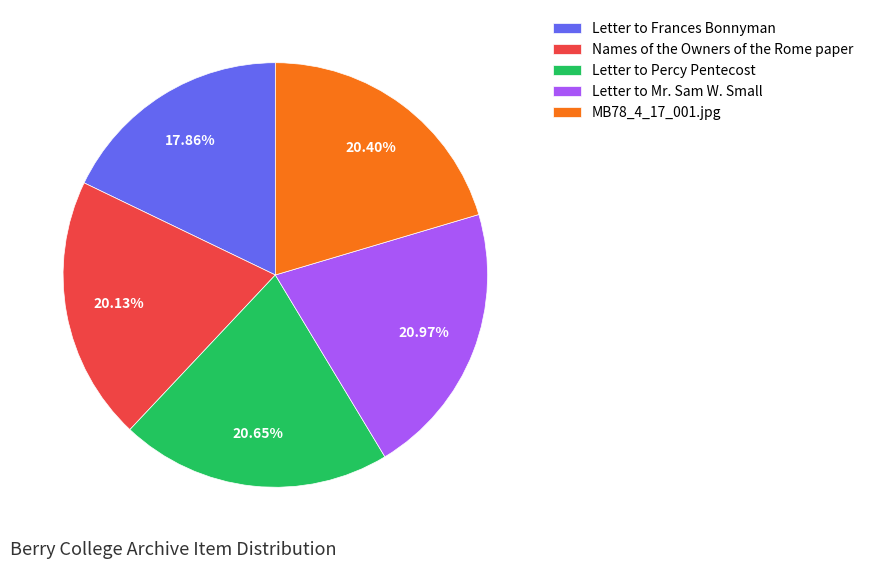

Which category has the smallest portion of the pie?

Letter to Frances Bonnyman